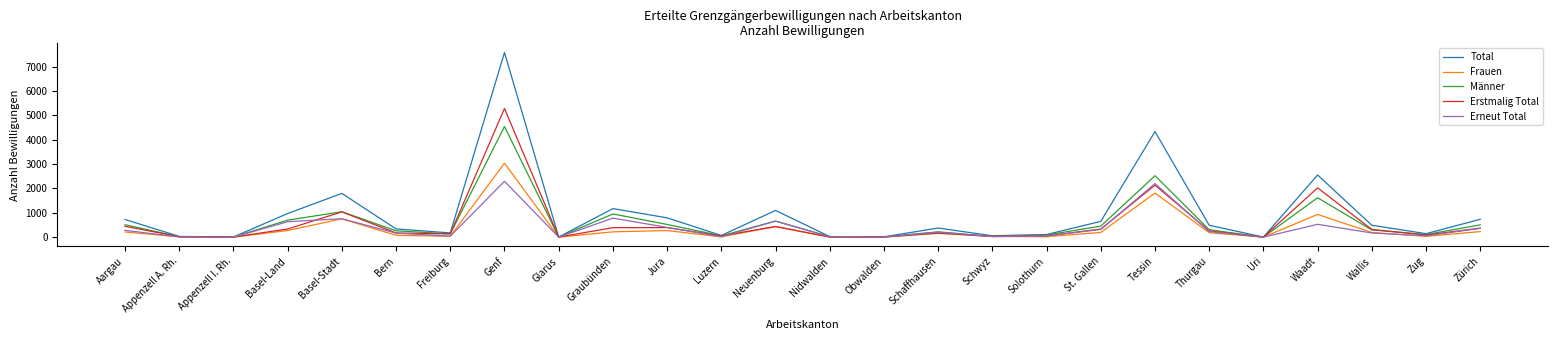

What position from the right is Zug?

2